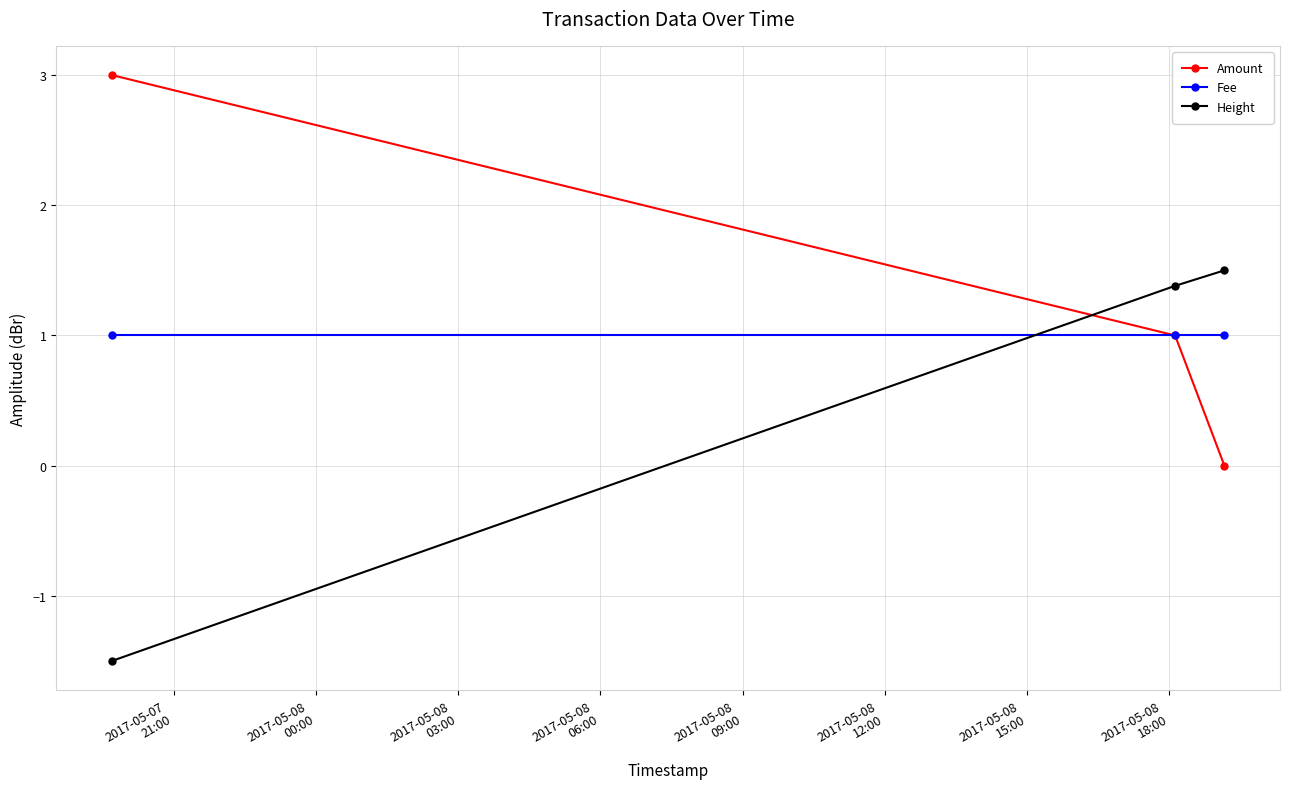

What are all the series names shown in the legend?

Amount, Fee, Height